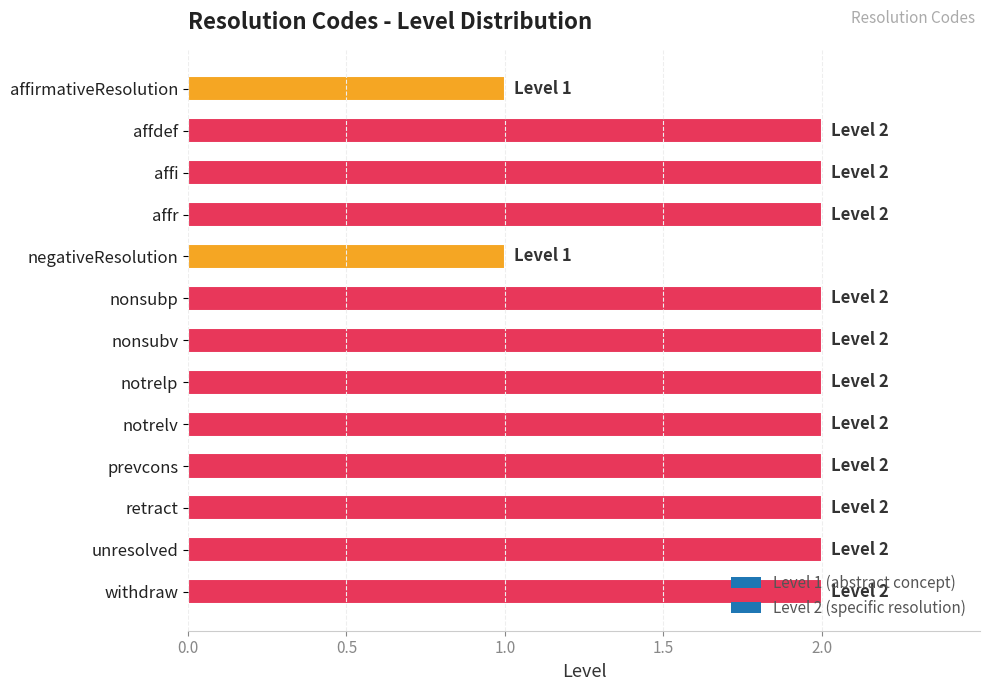

What position from the top is prevcons?

10